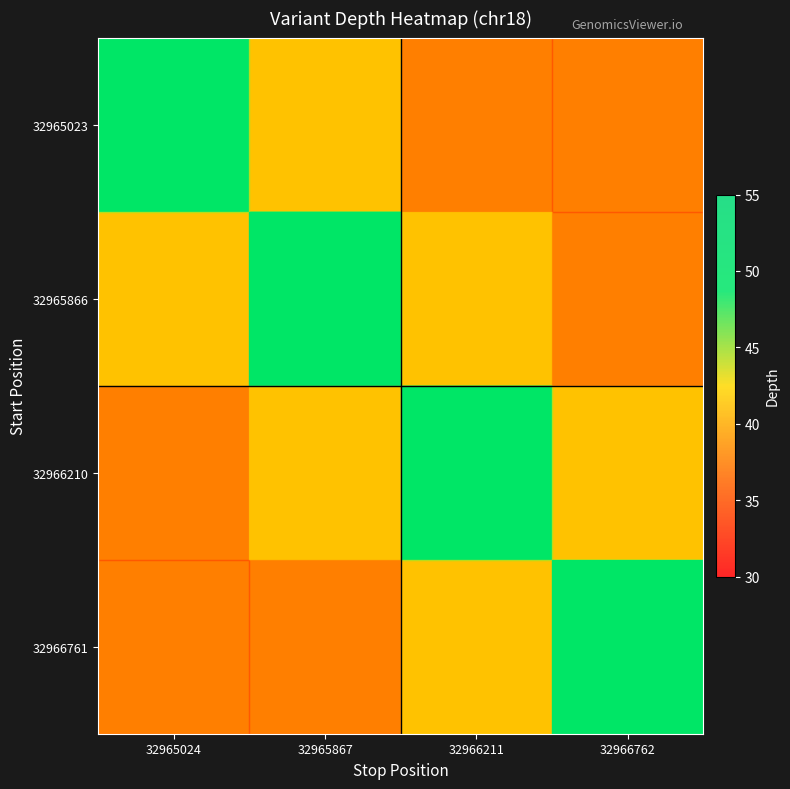

Which label corresponds to the largest value in the chart?

32965024